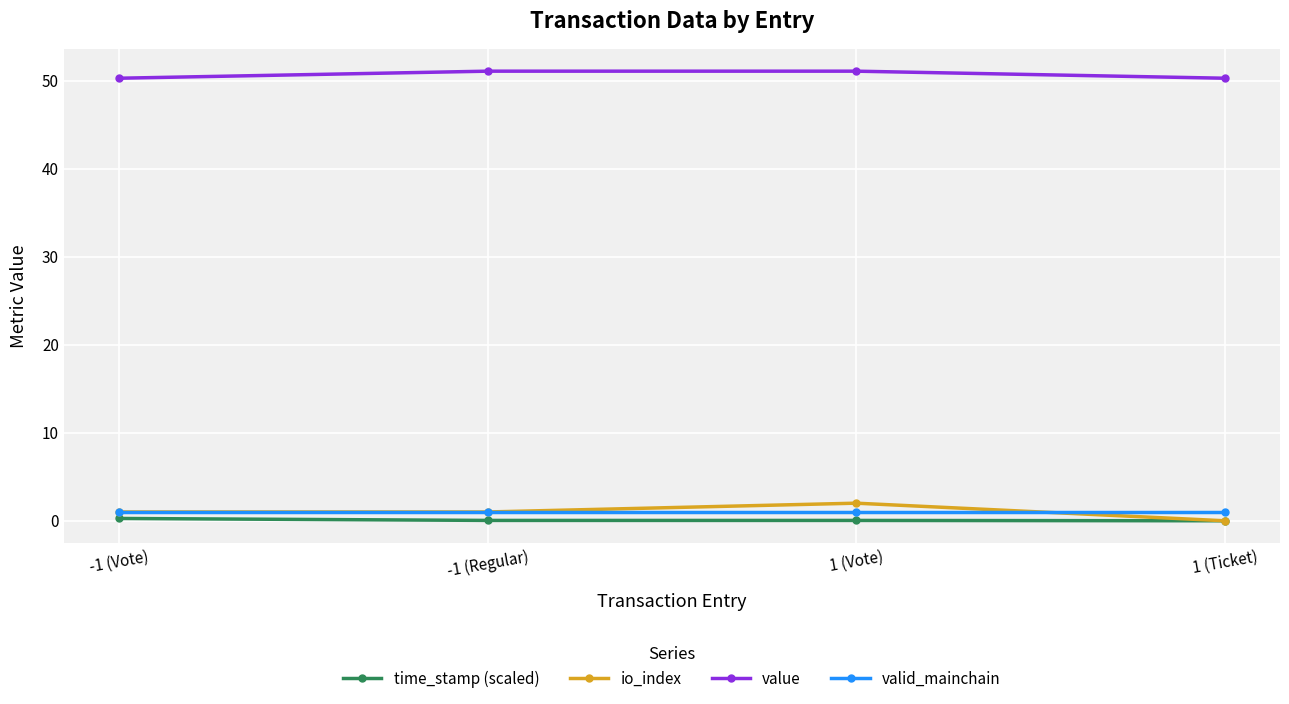

True or false: value and time_stamp (scaled) intersect in this chart.

False